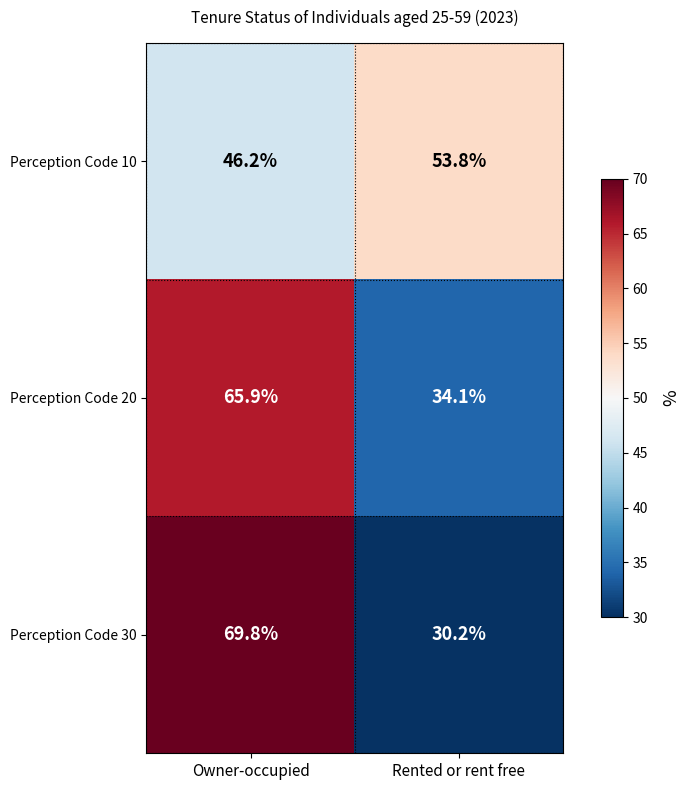

What is the difference between the Perception Code 10 values at Owner-occupied and Rented or rent free?

7.6